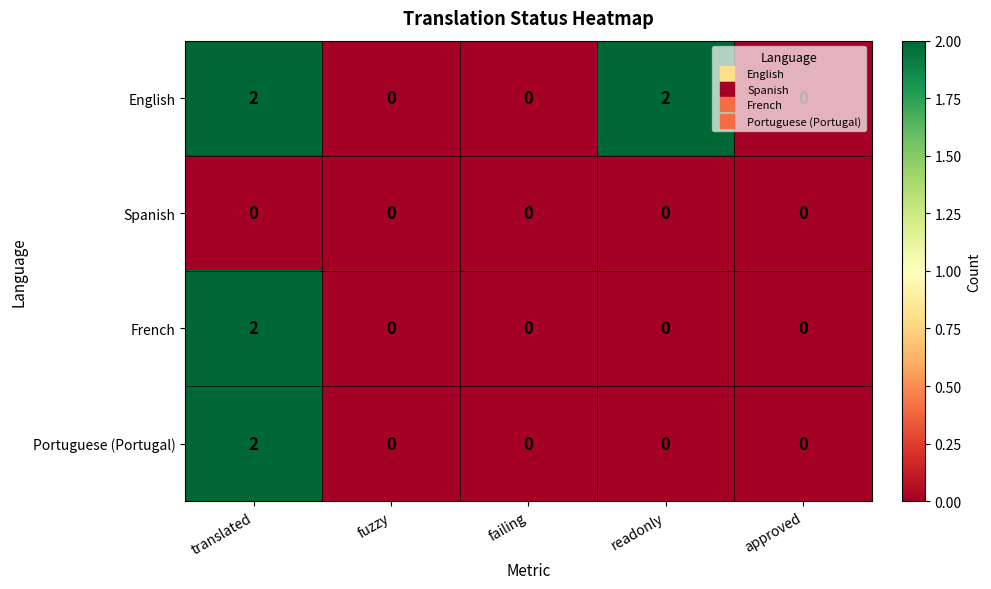

Is it true that French equals 1 at approved?

False